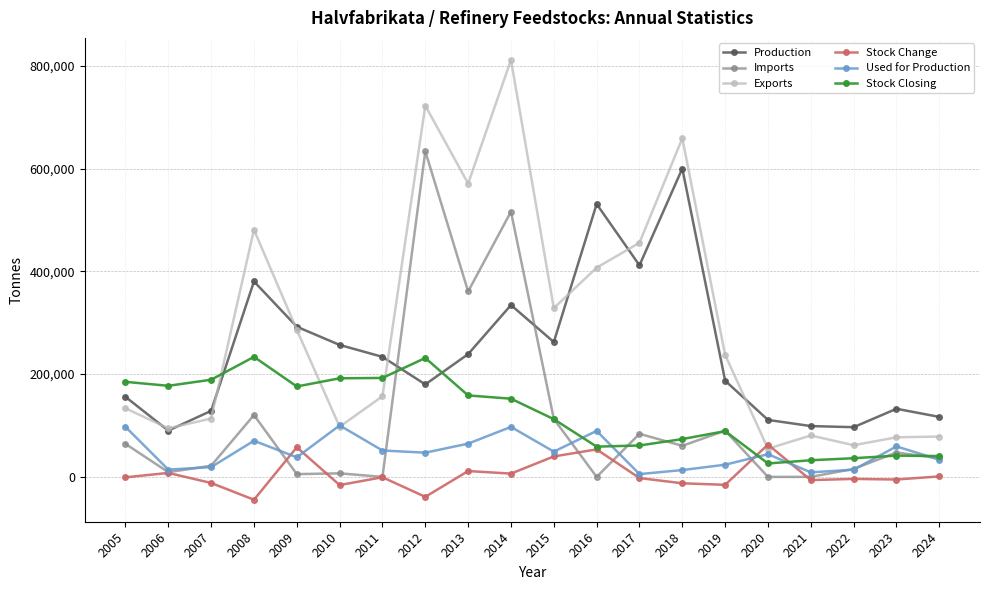

What is the lowest value of the Exports series?

54912